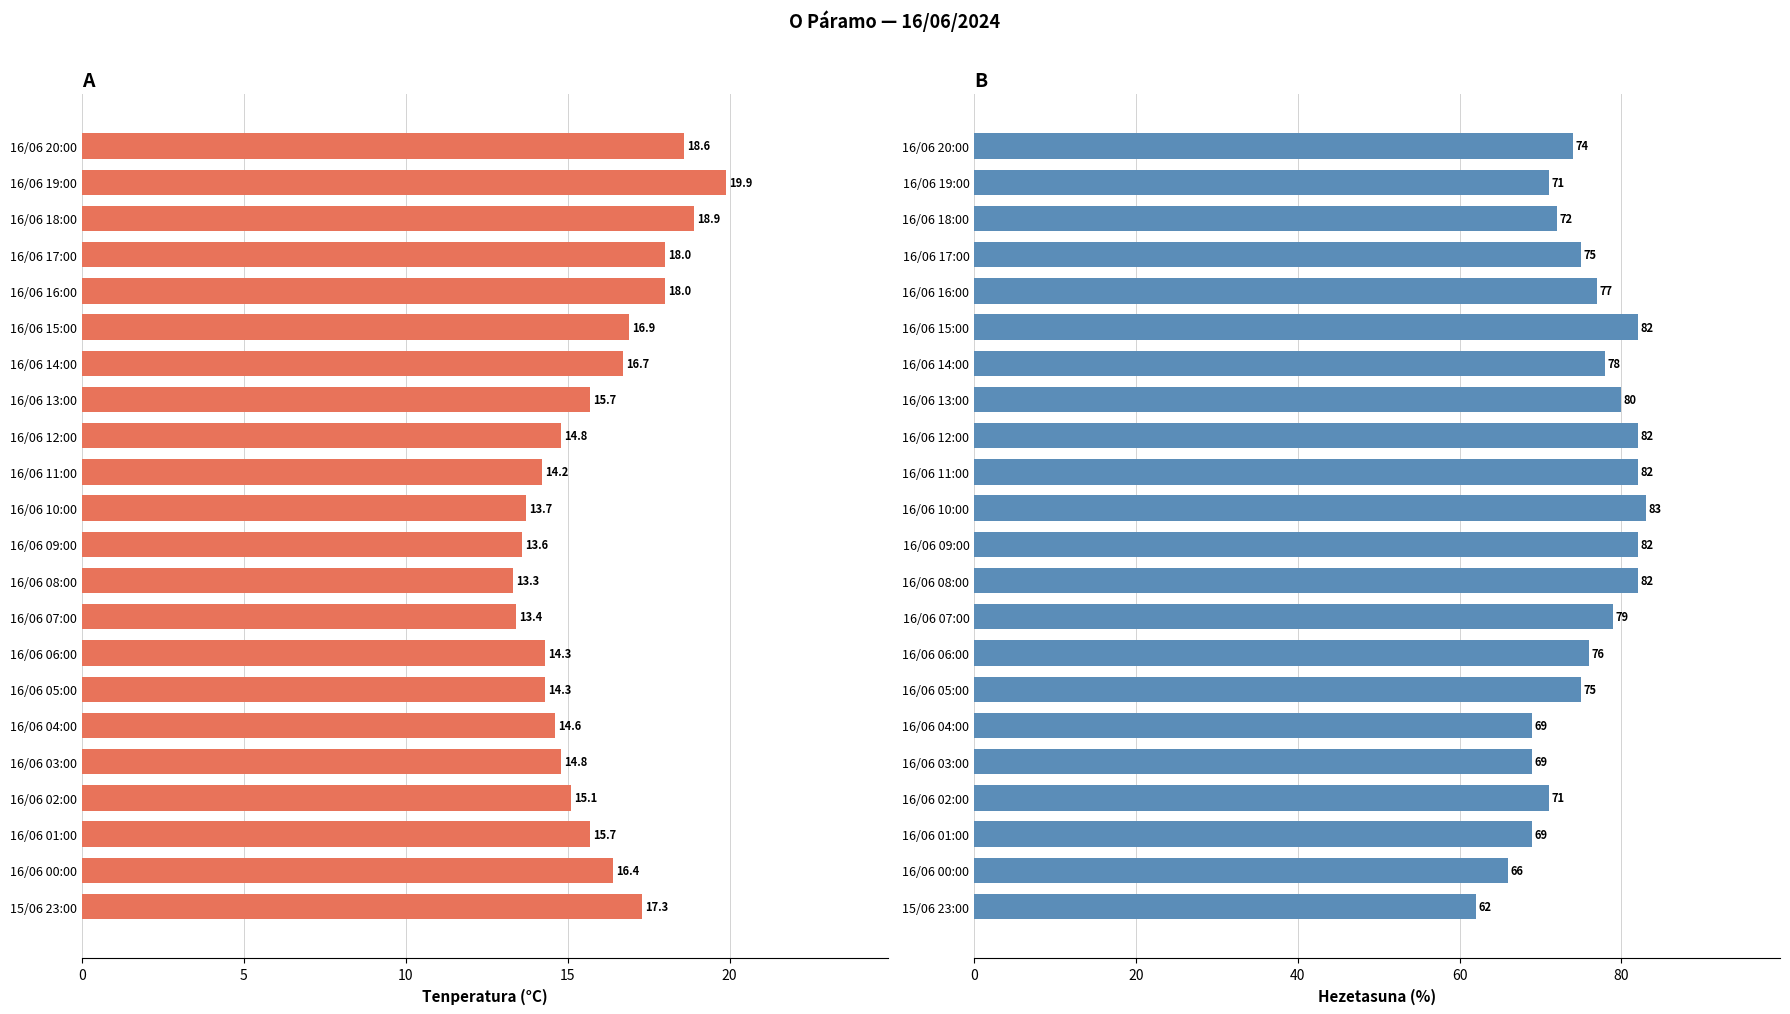

How many values in the Hezetasuna (%) series exceed 76?

10